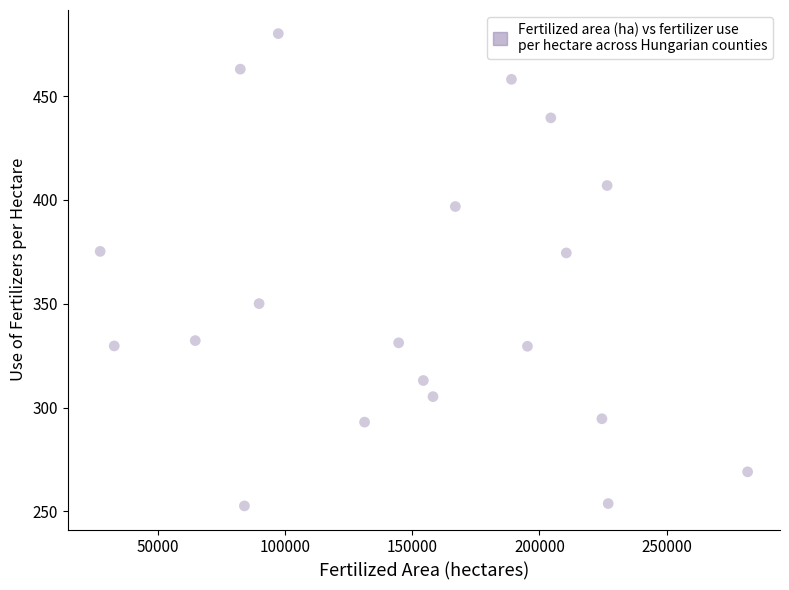

What is the range of Y values (max minus min)?

227.4